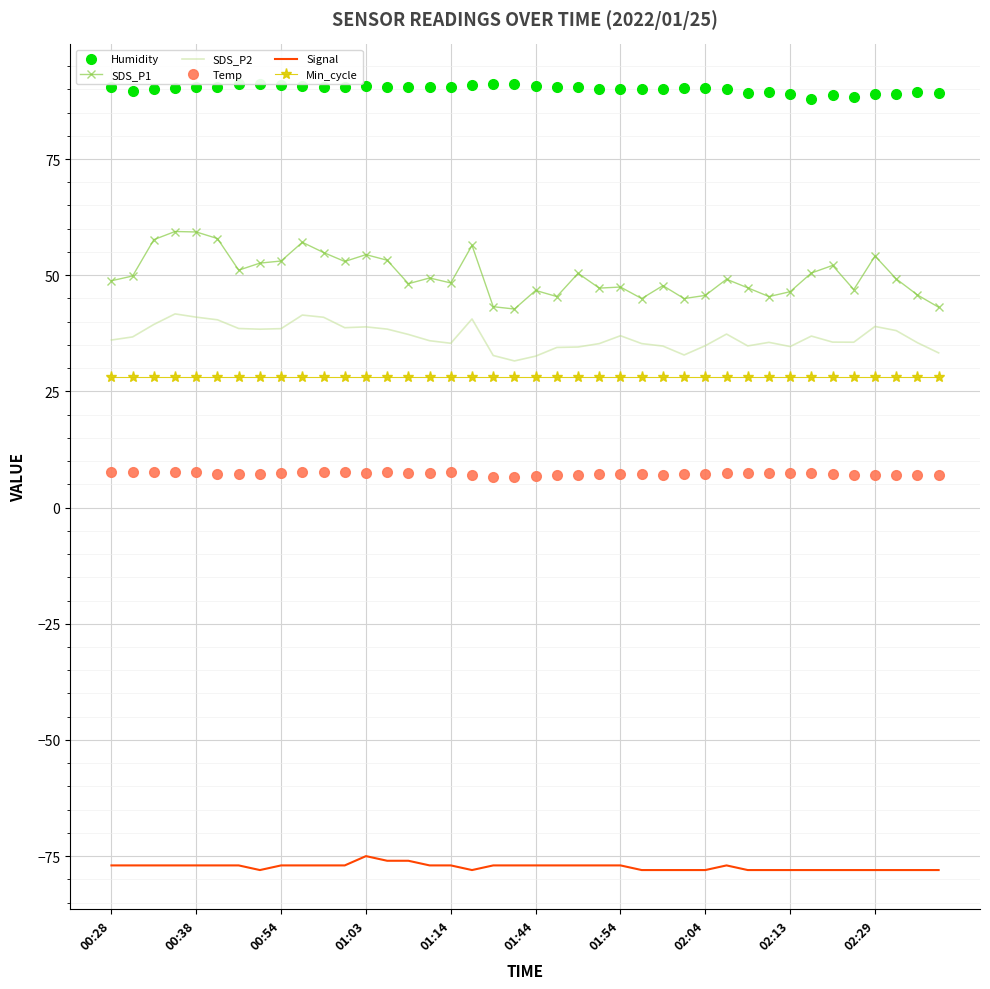

In Temp, how many points are lower than both neighbors (excluding endpoints)?

4